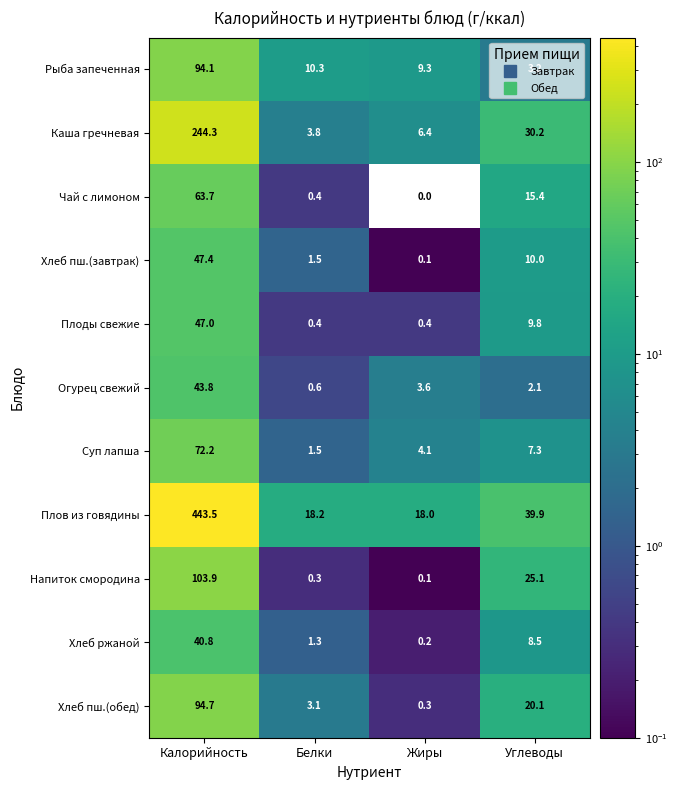

Rank the categories by Хлеб ржаной value from lowest to highest.

Жиры, Белки, Углеводы, Калорийность